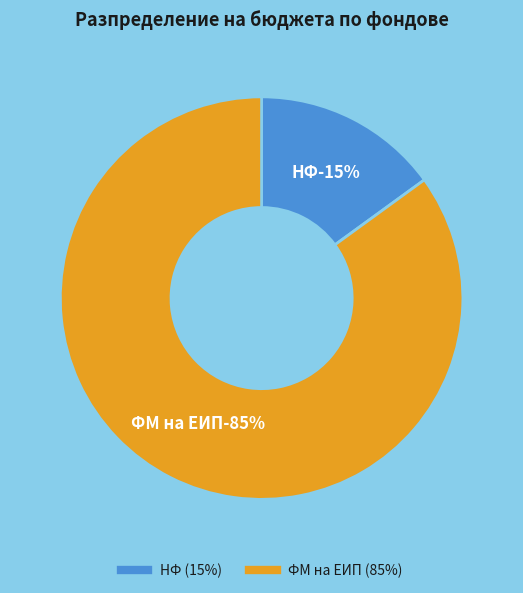

To the nearest percent, what percentage of the pie is ФМ на ЕИП?

85%